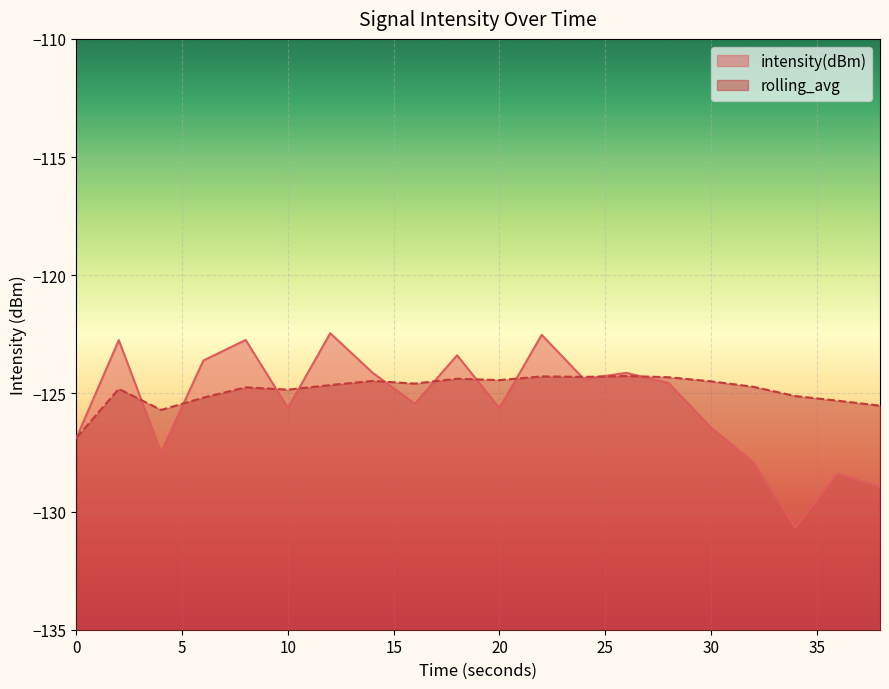

Reading right to left, list all the values displayed in this chart.

intensity(dBm): -128.9	-128.4	-130.7	-127.9	-126.4	-124.6	-124.1	-124.4	-122.5	-125.6	-123.4	-125.4	-124.1	-122.5	-125.6	-122.7	-123.6	-127.5	-122.7	-126.9
rolling_avg: -125.5	-125.3	-125.1	-124.7	-124.5	-124.3	-124.3	-124.3	-124.3	-124.4	-124.4	-124.6	-124.5	-124.6	-124.8	-124.7	-125.2	-125.7	-124.8	-126.9